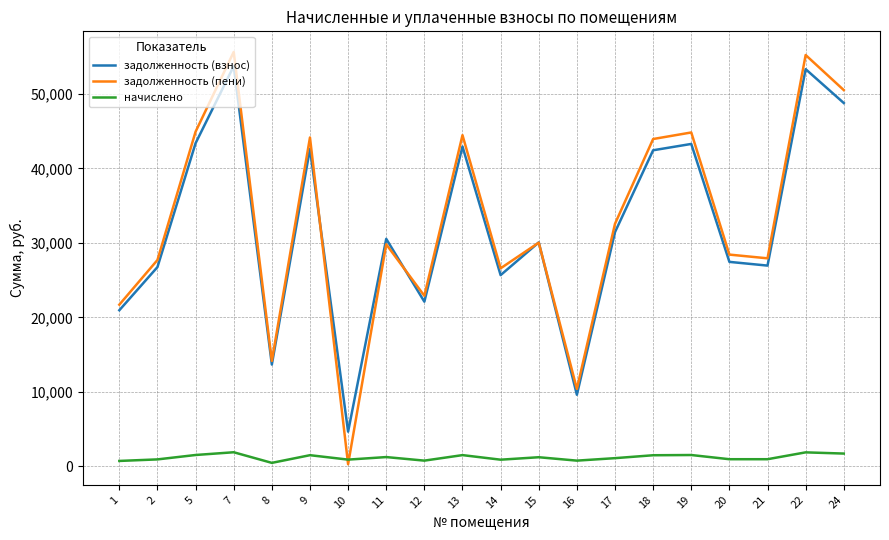

Where does the начислено series first go above 1243?

5